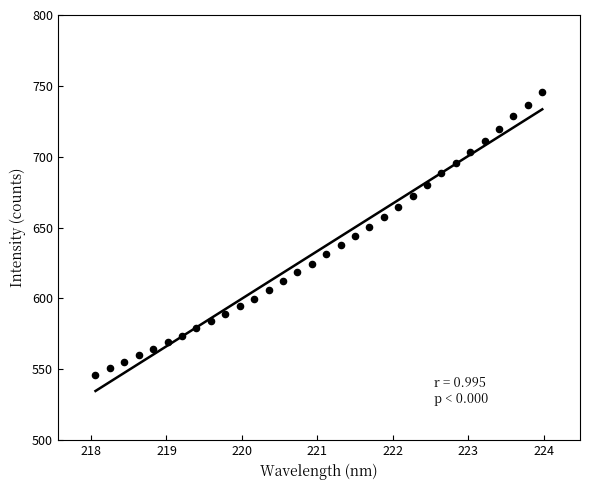

What is the range of Y values (max minus min)?

199.4